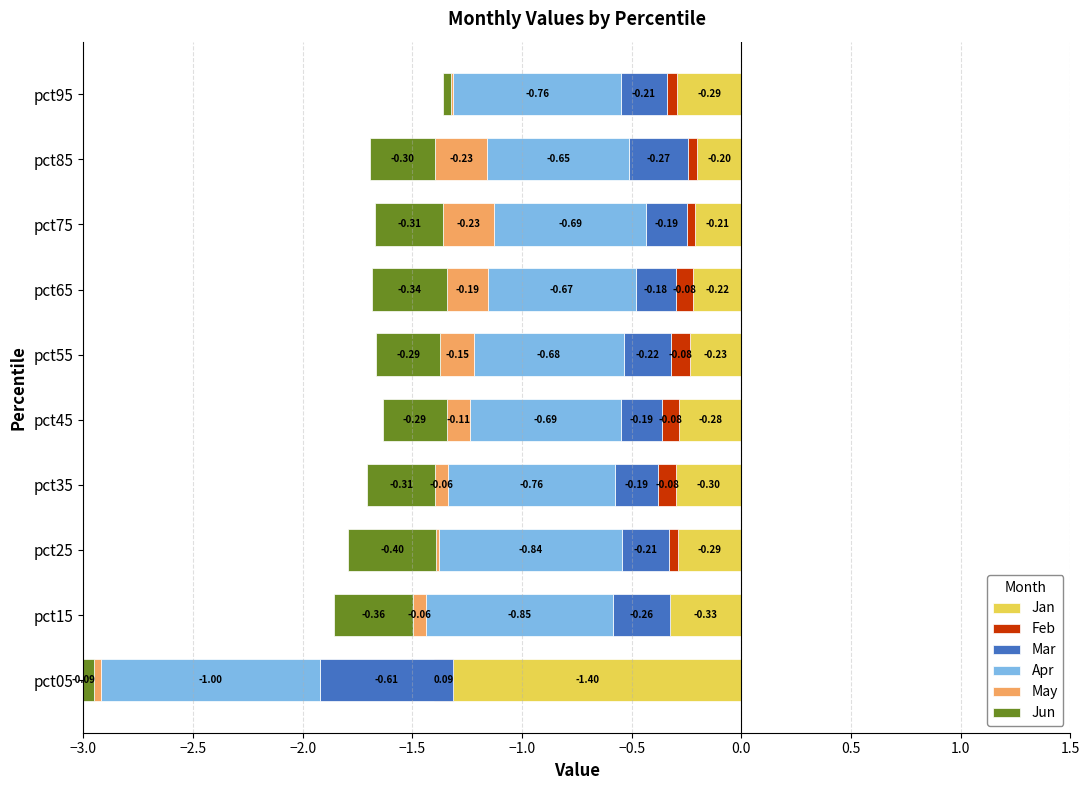

What is the difference between the maximum and minimum values in the Mar series?

0.4